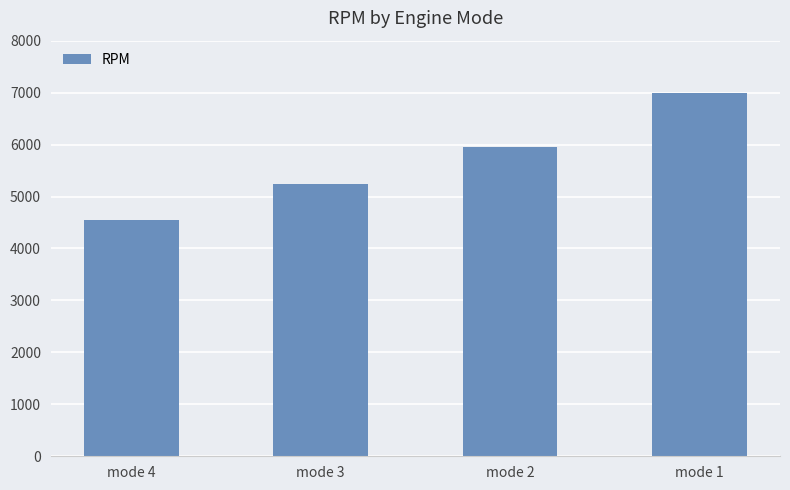

The chart shows a value of 2986 at mode 3. True or false?

False